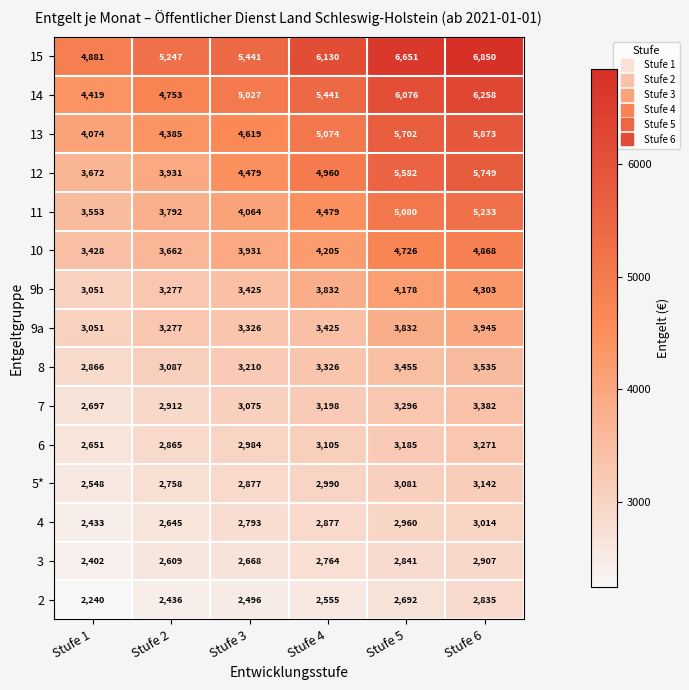

Which series changed the most between Stufe 1 and Stufe 2?

15